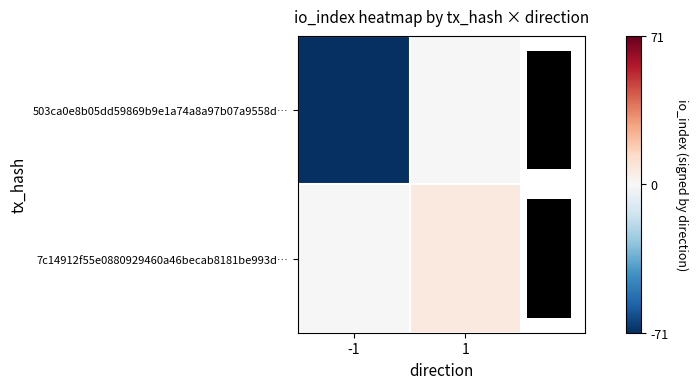

What is the difference between the highest and lowest values at 1?

7